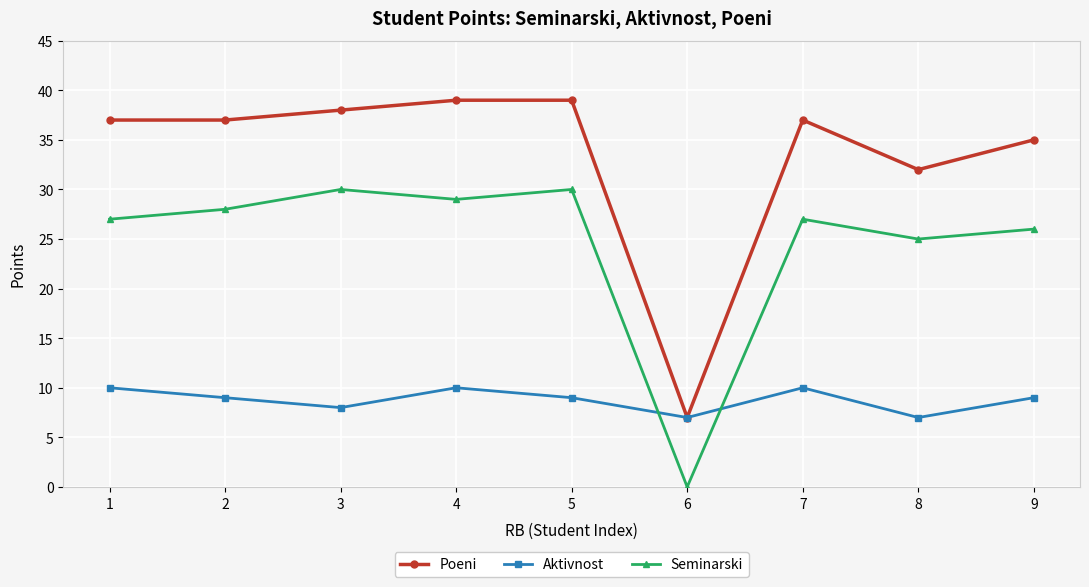

True or false: Poeni and Seminarski intersect in this chart.

False